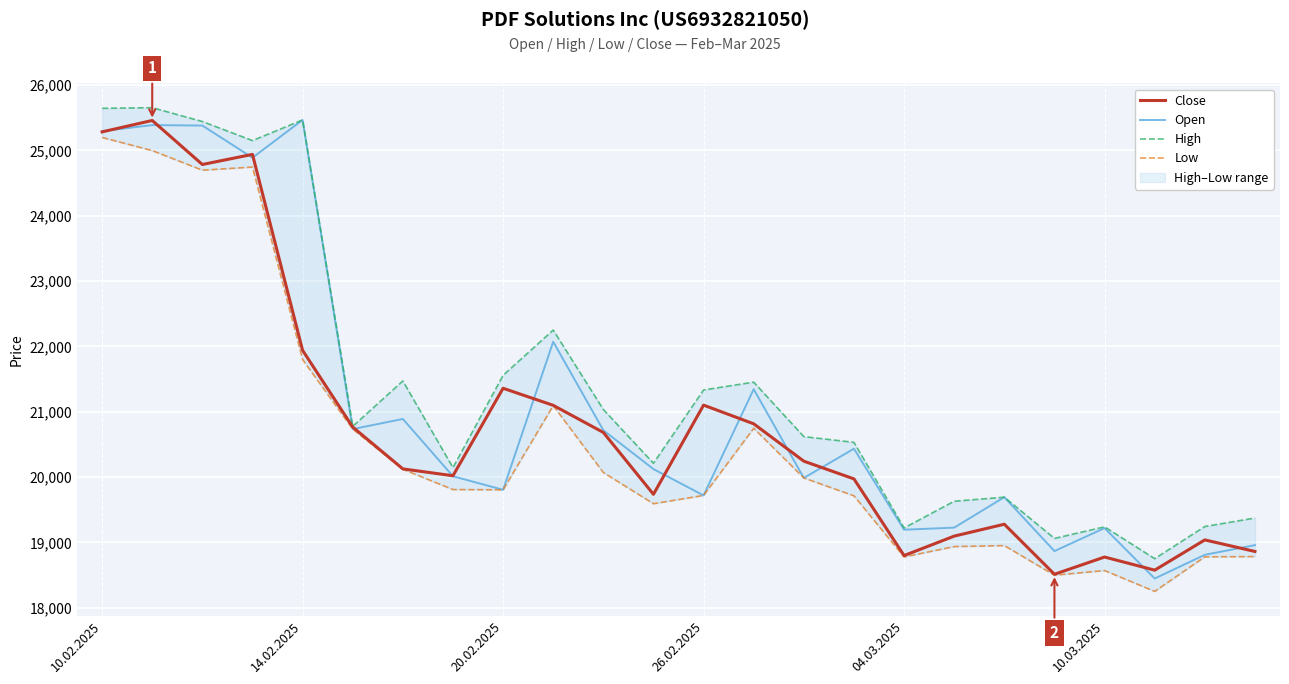

Reading left to right, transcribe all the data shown in this chart.

Close: 25283	25458	24784	24939	21939	20765	20125	20020	21359	21098	20683	19736	21101	20815	20243	19972	18798	19096	19278	18512	18776	18575	19038	18861
Open: 25295	25387	25380	24888	25466	20734	20889	20012	19805	22071	20716	20122	19719	21345	19986	20434	19194	19226	19692	18867	19219	18447	18810	18958
High: 25644	25654	25442	25150	25466	20776	21471	20144	21557	22250	21034	20211	21333	21453	20619	20531	19221	19630	19692	19061	19238	18751	19243	19373
Low: 25198	24997	24697	24745	21799	20734	20119	19809	19805	21093	20070	19592	19719	20747	19986	19713	18777	18936	18951	18498	18569	18250	18779	18783